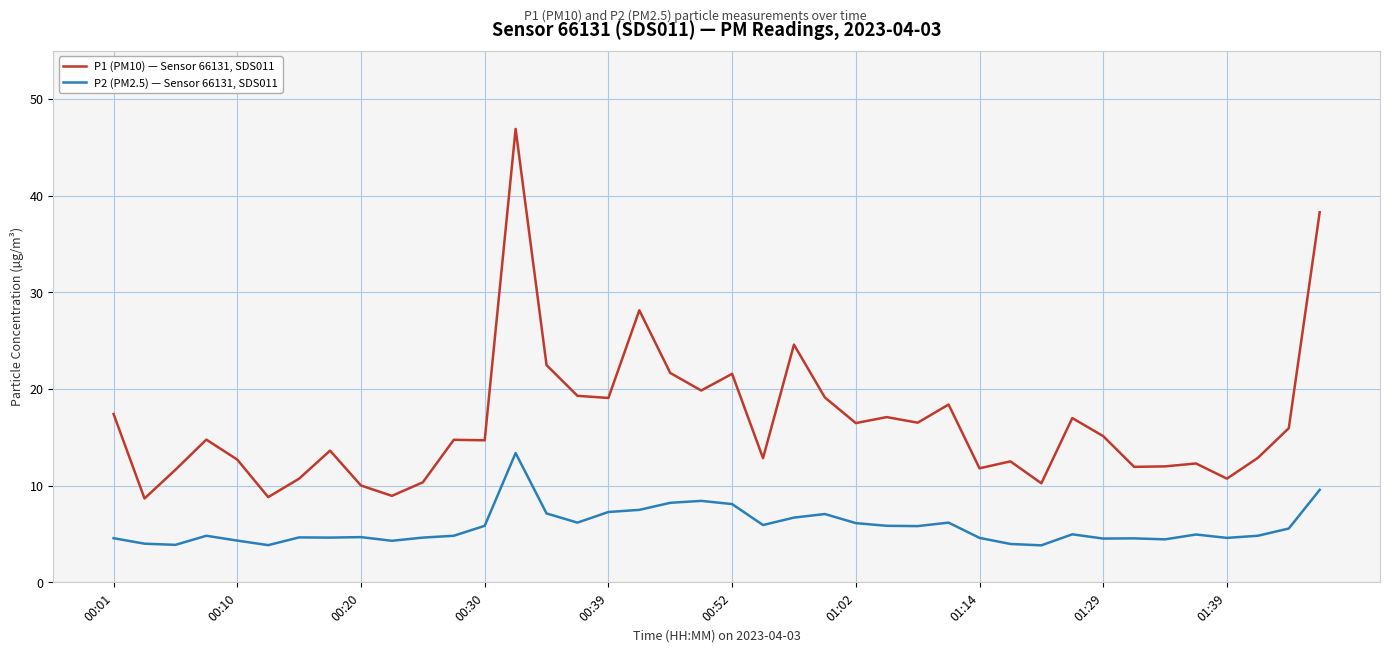

What is the lowest value of the P1 (PM10) — Sensor 66131, SDS011 series?

8.7